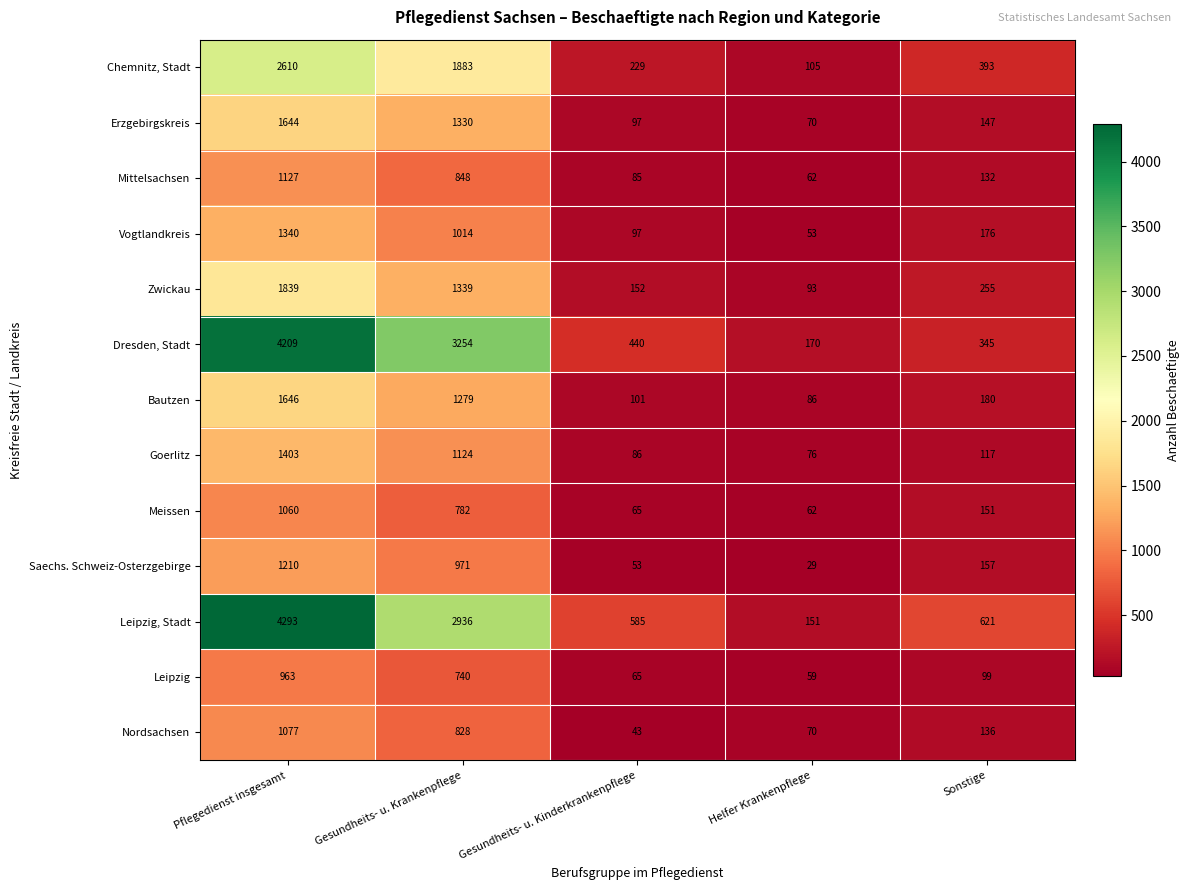

What is the total value across all series at Sonstige?

2909